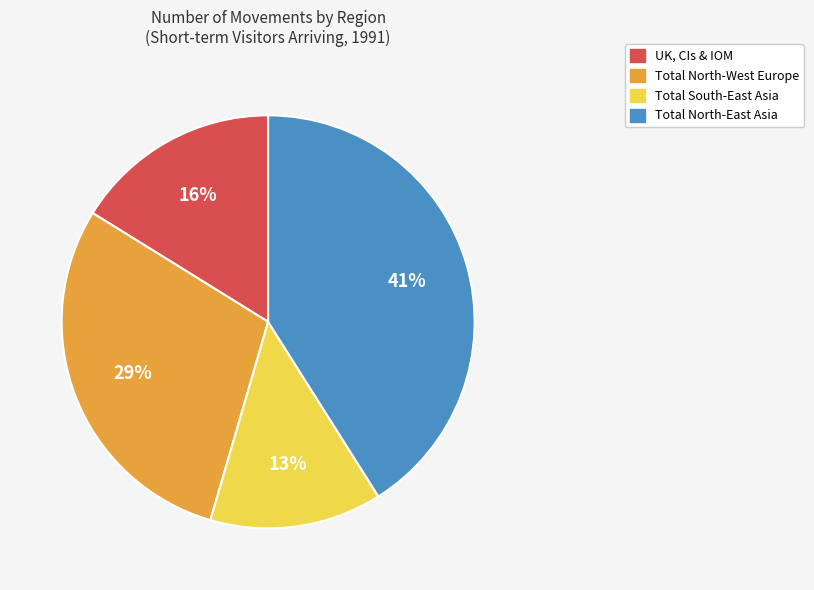

Is there a majority slice in this chart?

No